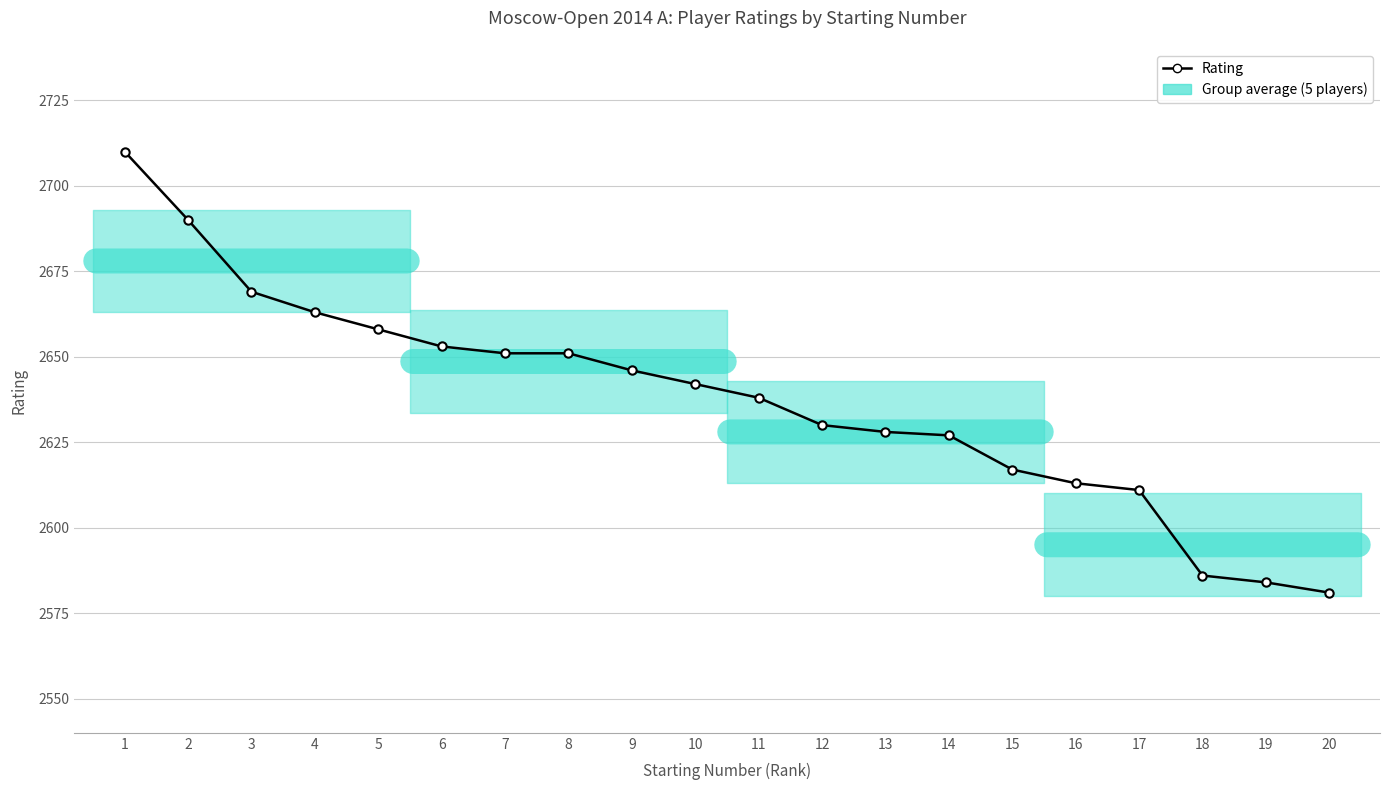

What is the minimum value shown in the chart?

2581